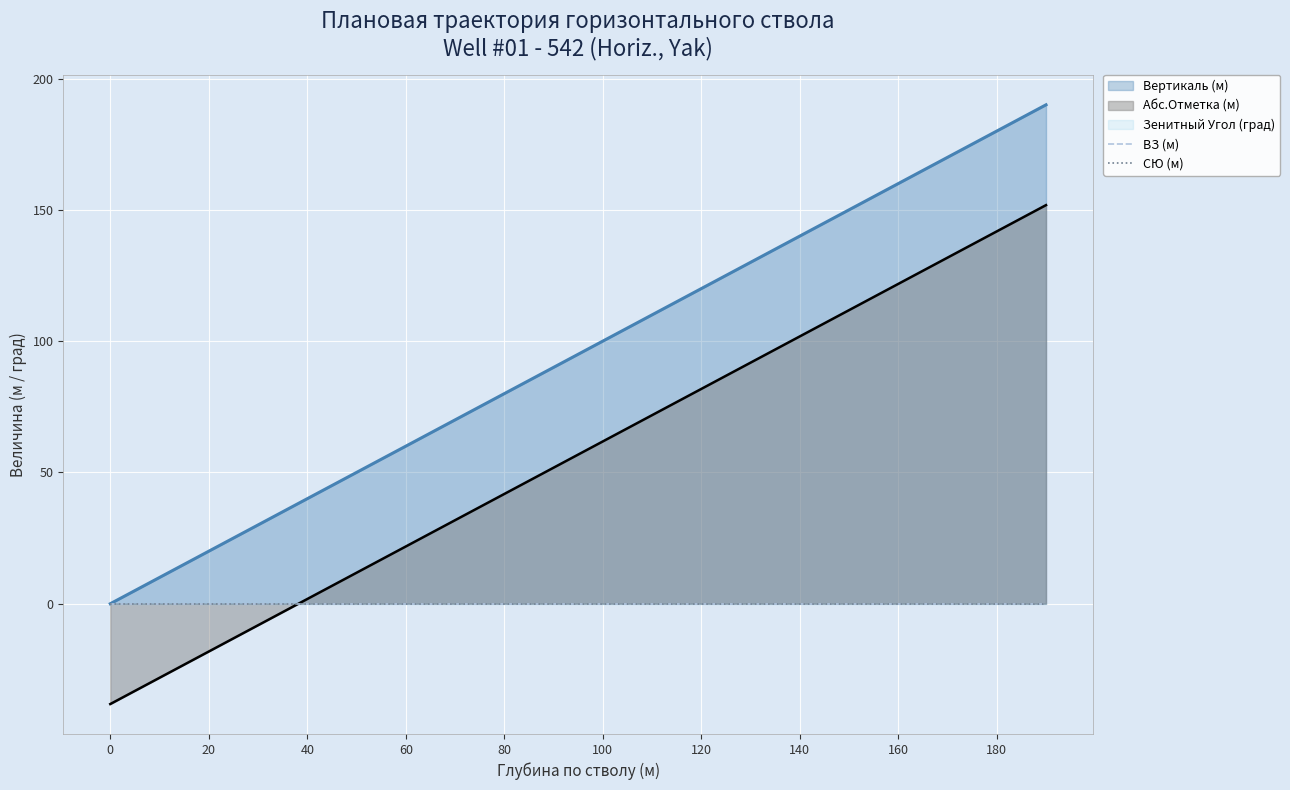

Does the chart display data point markers on the line(s)?

No